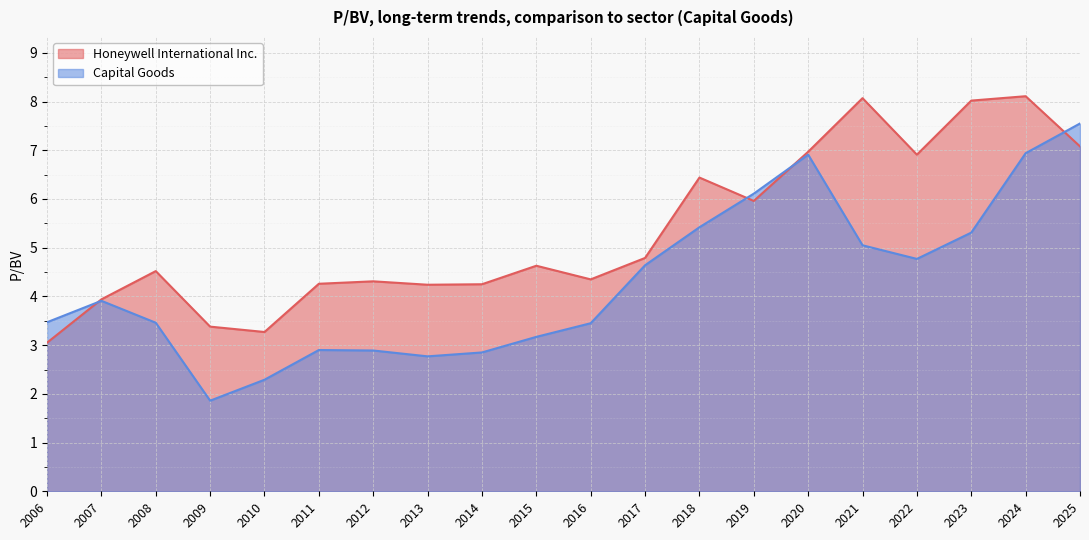

True or false: Capital Goods has a value of 7.5 at 2025.

True